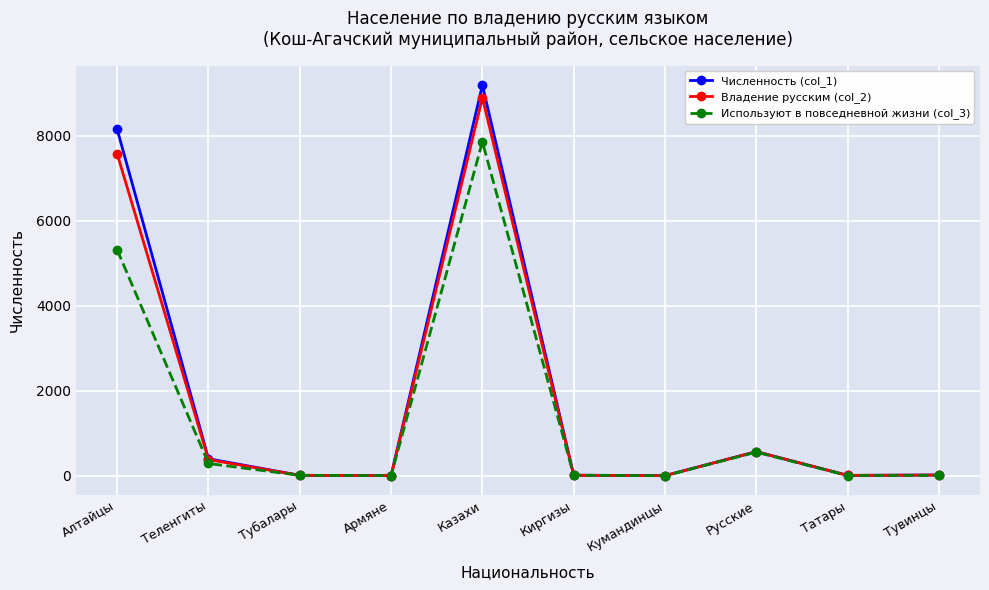

Where does the Численность (col_1) series first go above 21?

Алтайцы